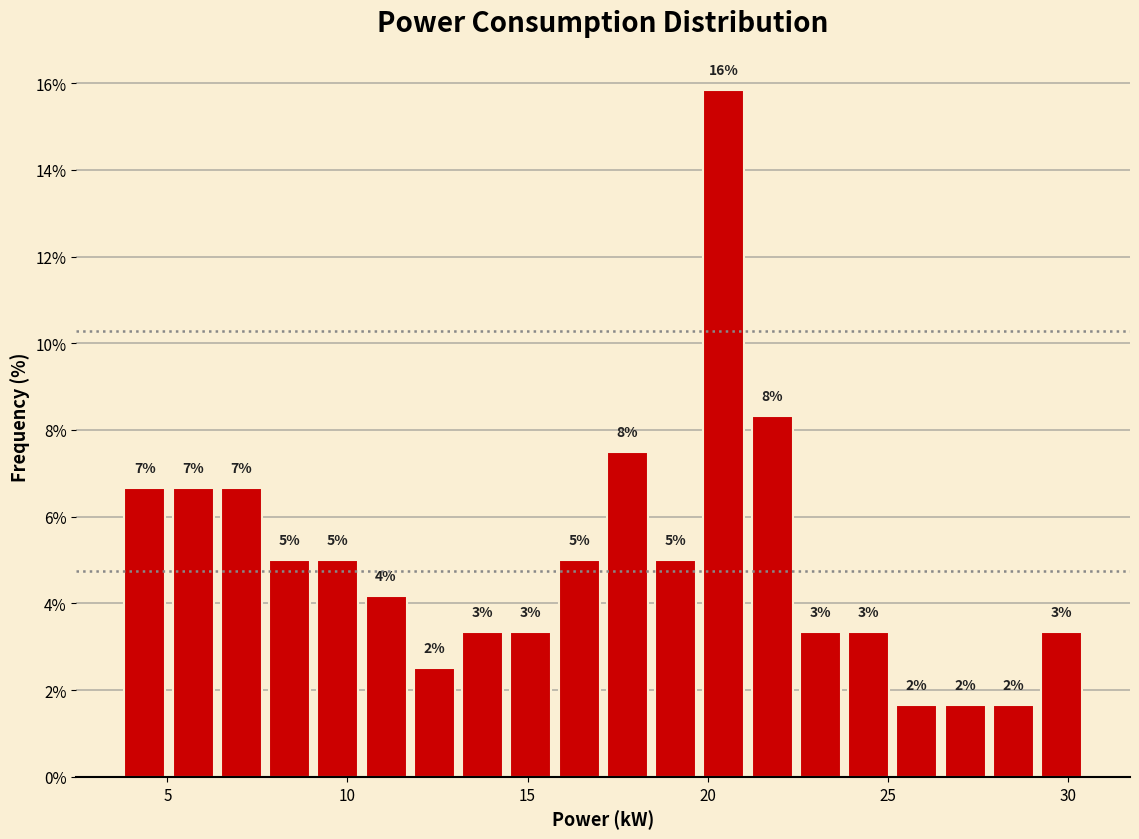

Around what value on the x-axis is the tallest bar? Give the approximate position of its centre, as read against the axis.

20.5